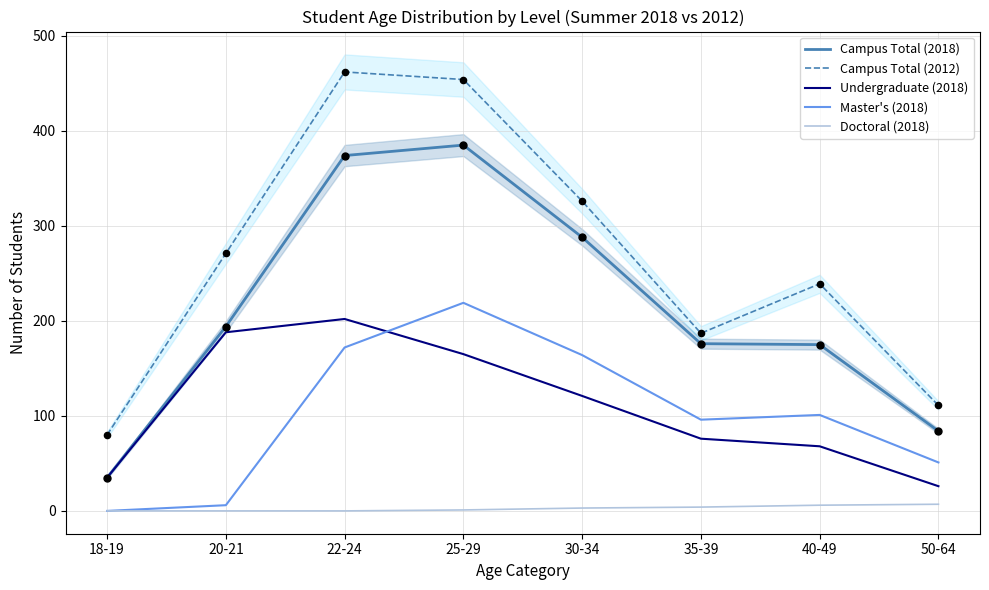

Which series reaches the maximum Y coordinate?

Campus Total (2012)